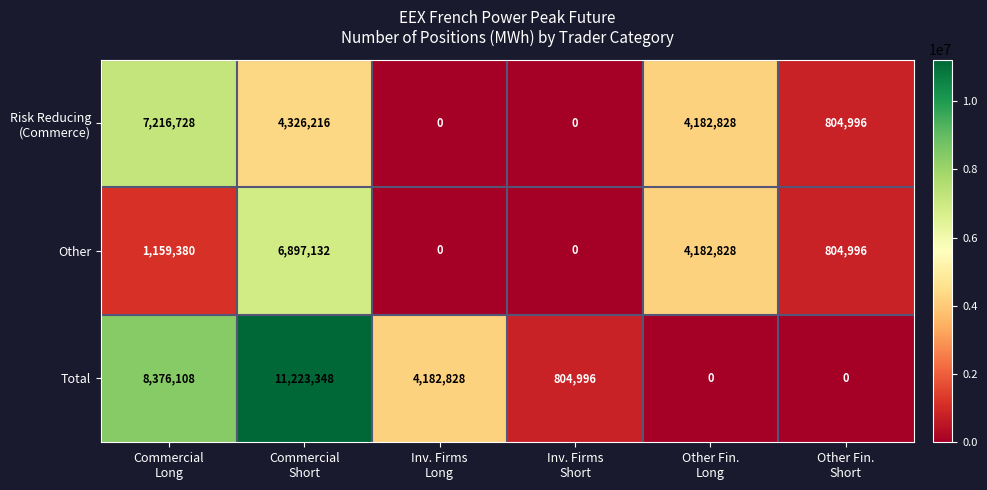

What is the difference between the maximum and minimum values in the Other series?

6897132